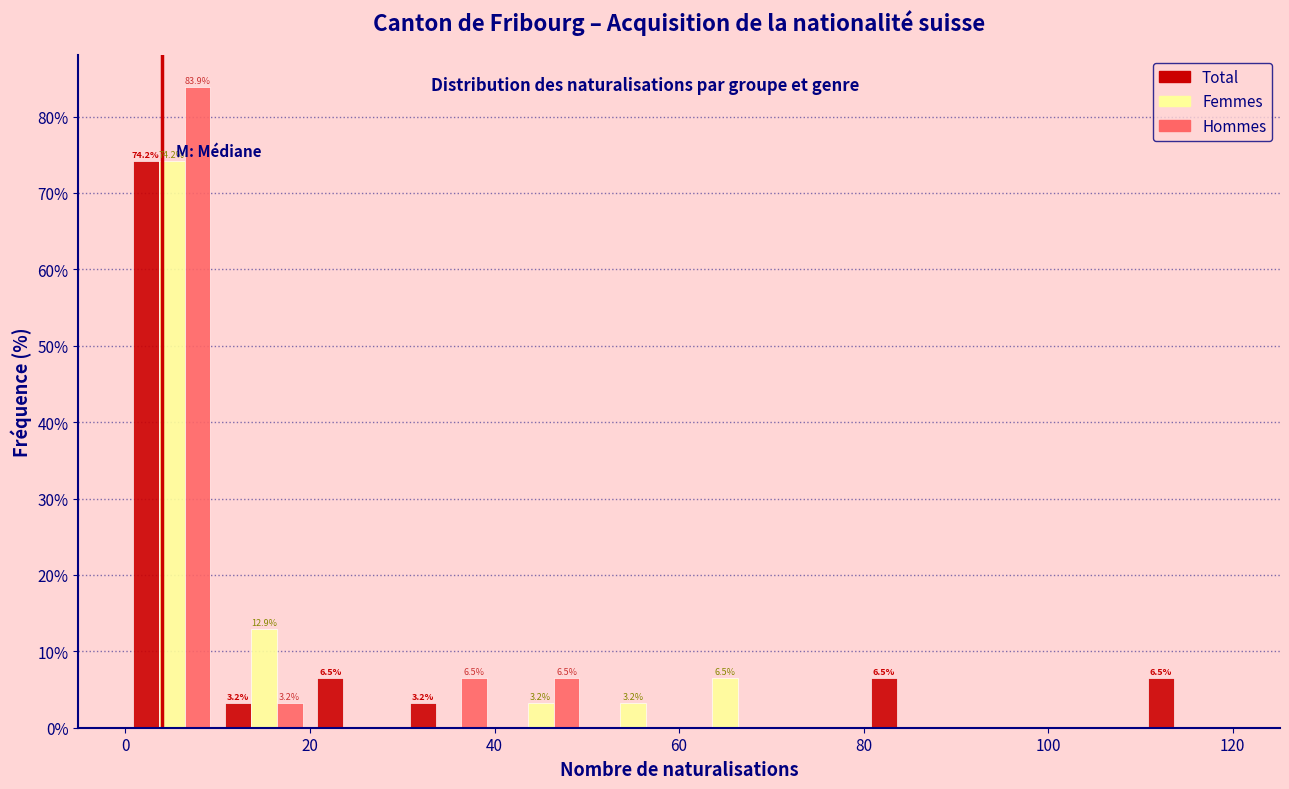

In the Femmes series, which range on the x-axis has the tallest bar?

0 to 10